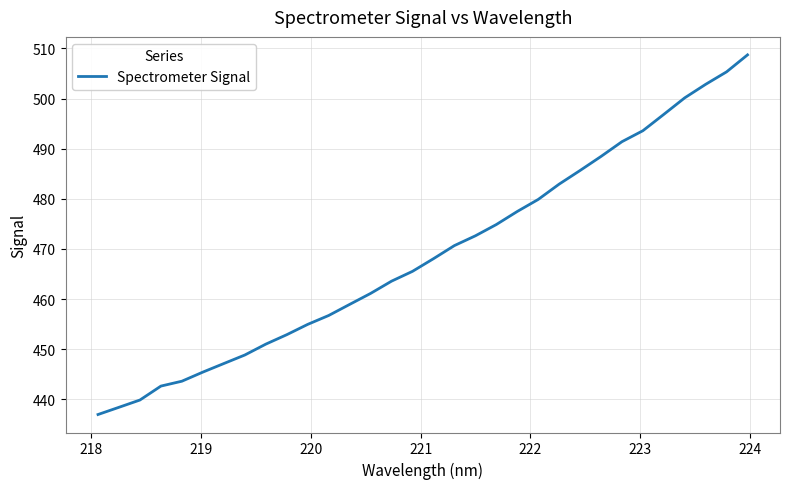

How many lines are shown in the chart?

1